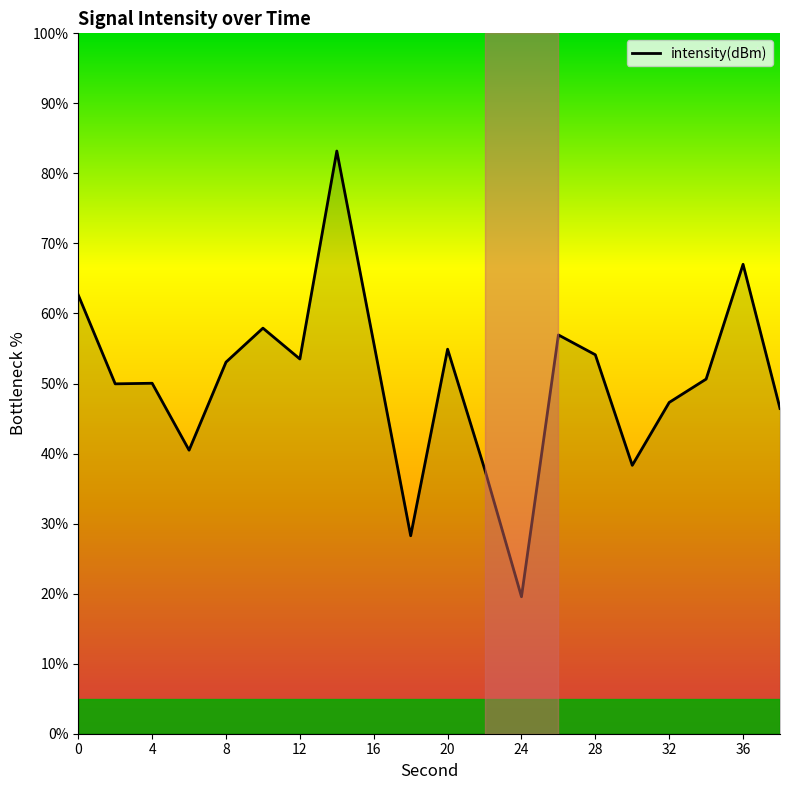

What is the difference between the maximum and minimum values?

63.6